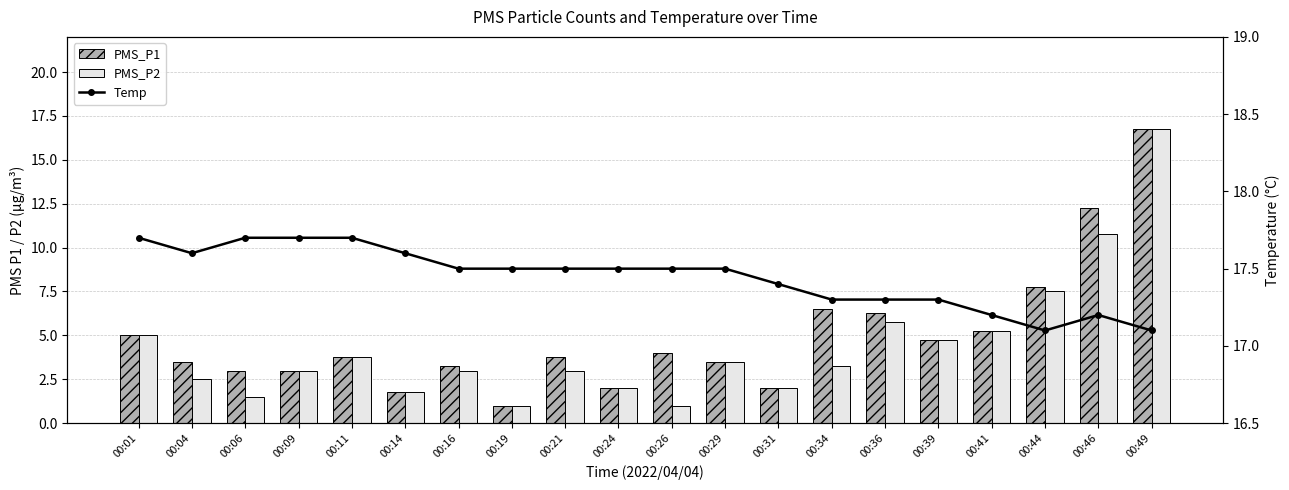

What is the value of the PMS_P1 bar at the 13th from the left?

2.0